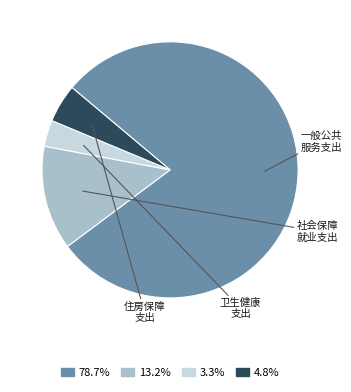

Is there any slice that represents more than half of the pie?

Yes